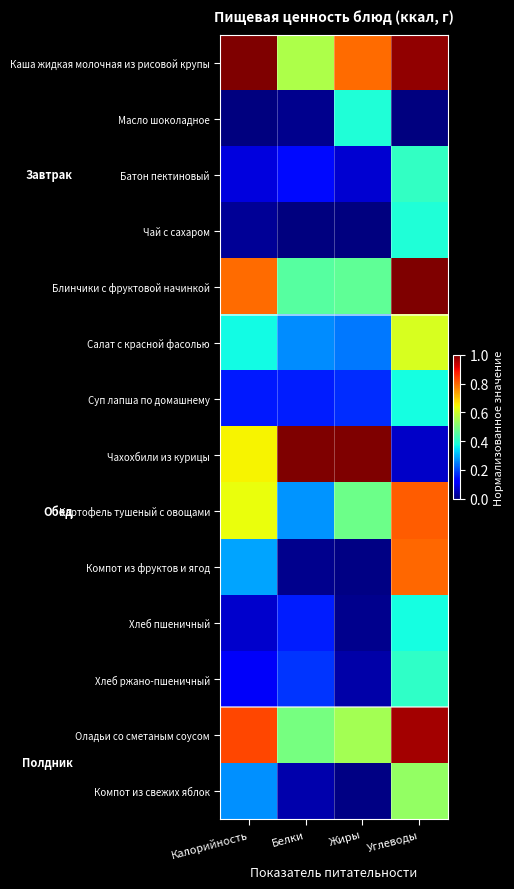

At which category does the chart reach its minimum across all series?

Калорийность